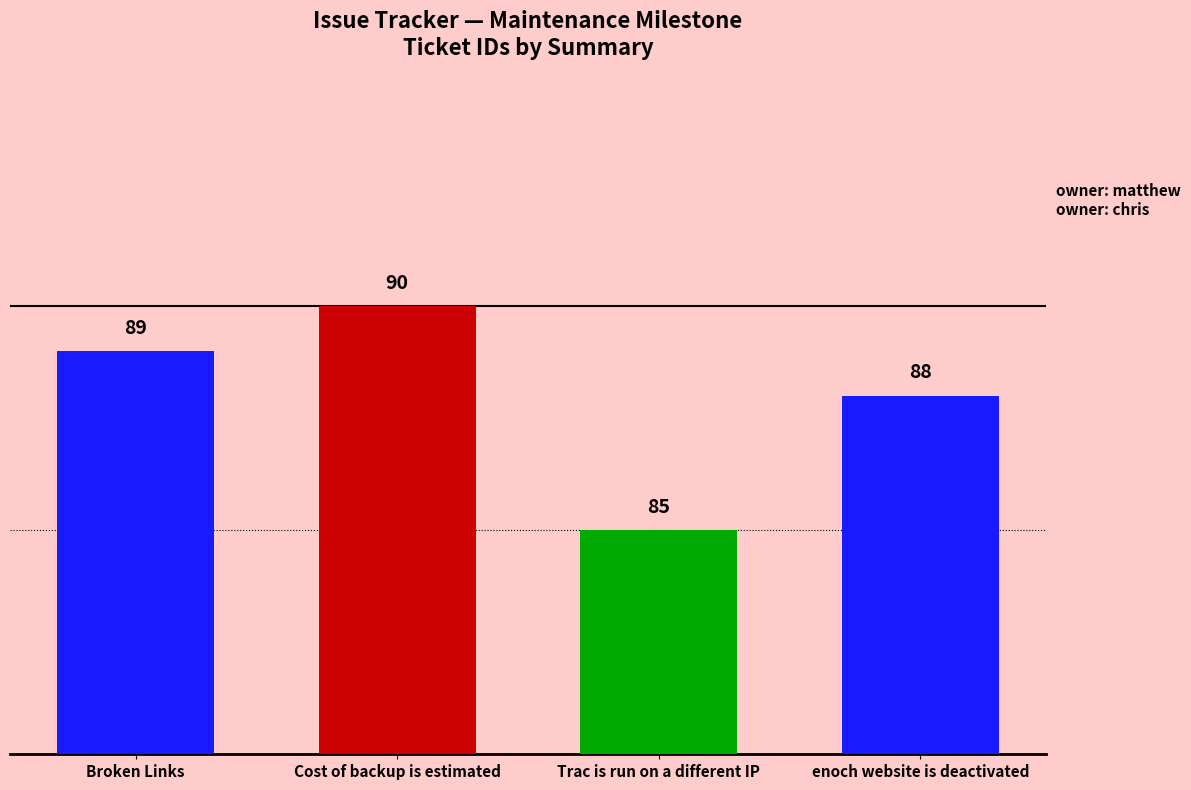

What is the minimum value shown in the chart?

85